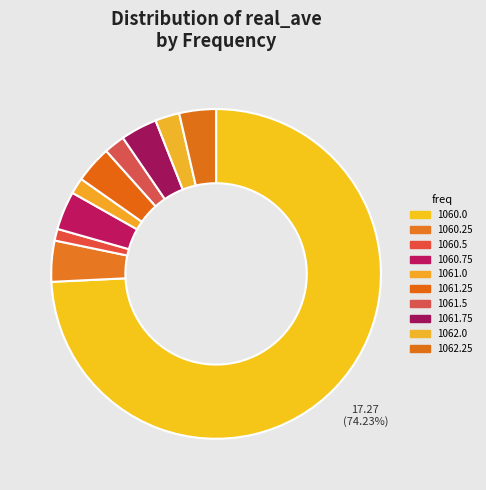

How many slices are in this pie chart?

10